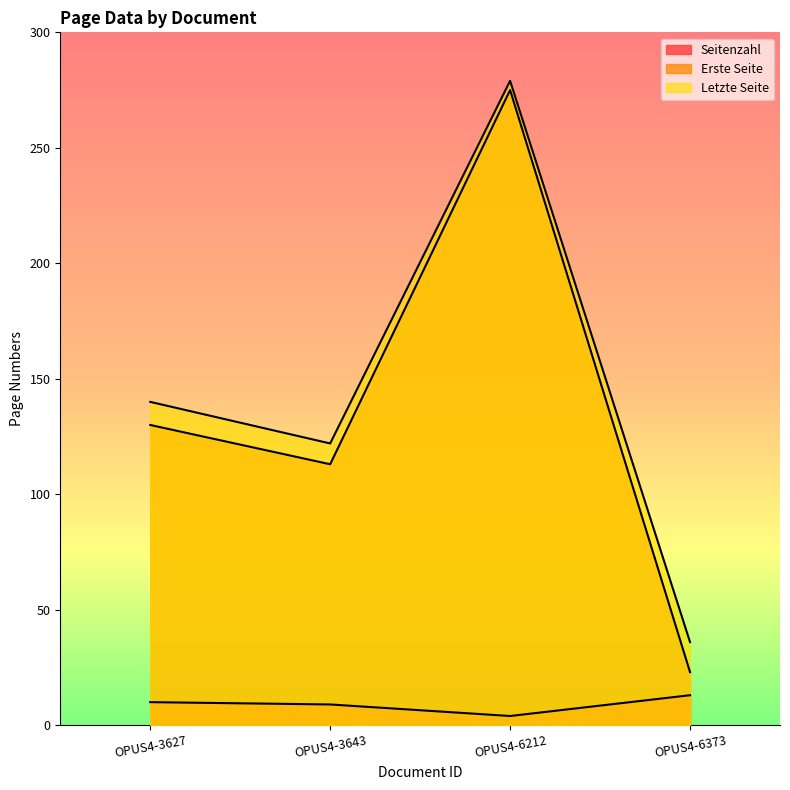

Which series has the widest spread of values?

Erste Seite